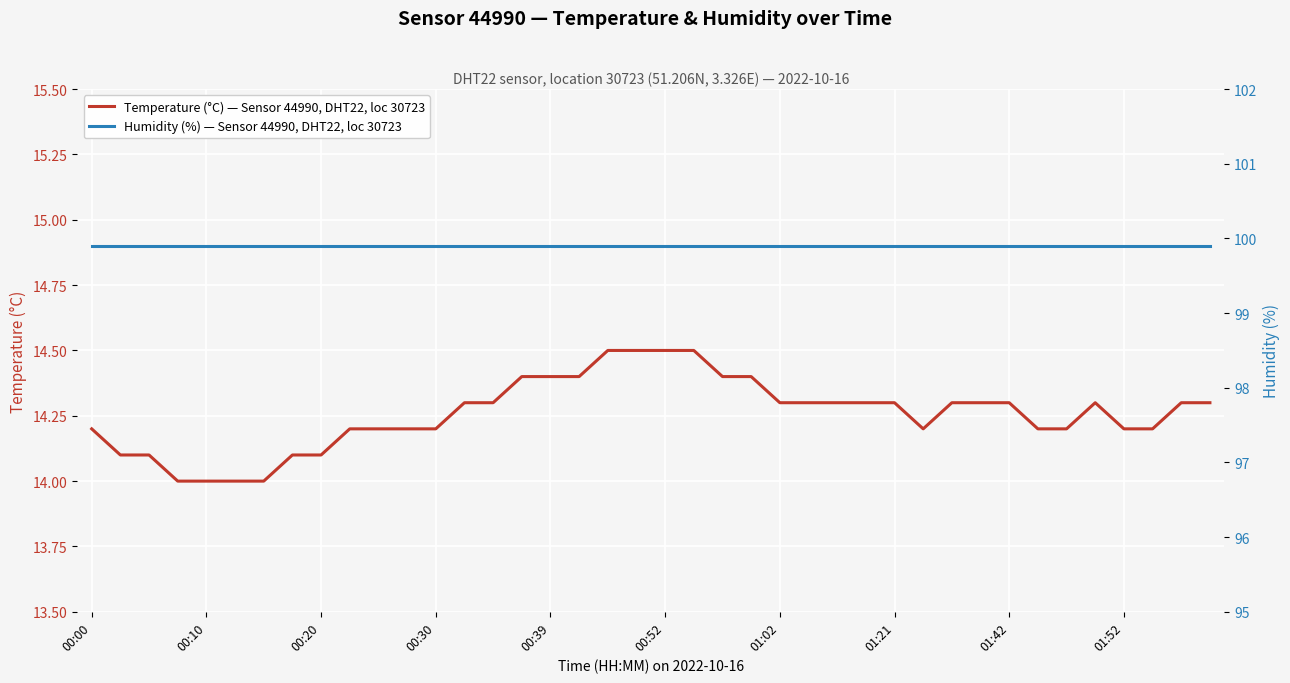

What is the maximum value for Humidity (%) — Sensor 44990, DHT22, loc 30723?

99.9